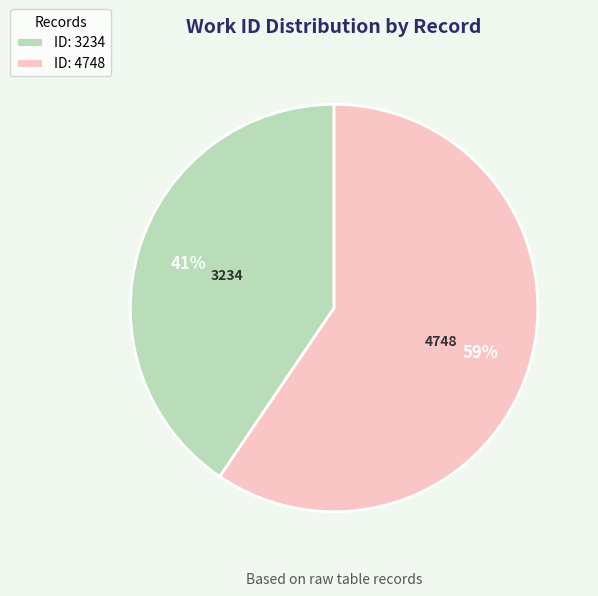

What is the ratio of the value at ID: 3234 to the value at ID: 4748?

0.7